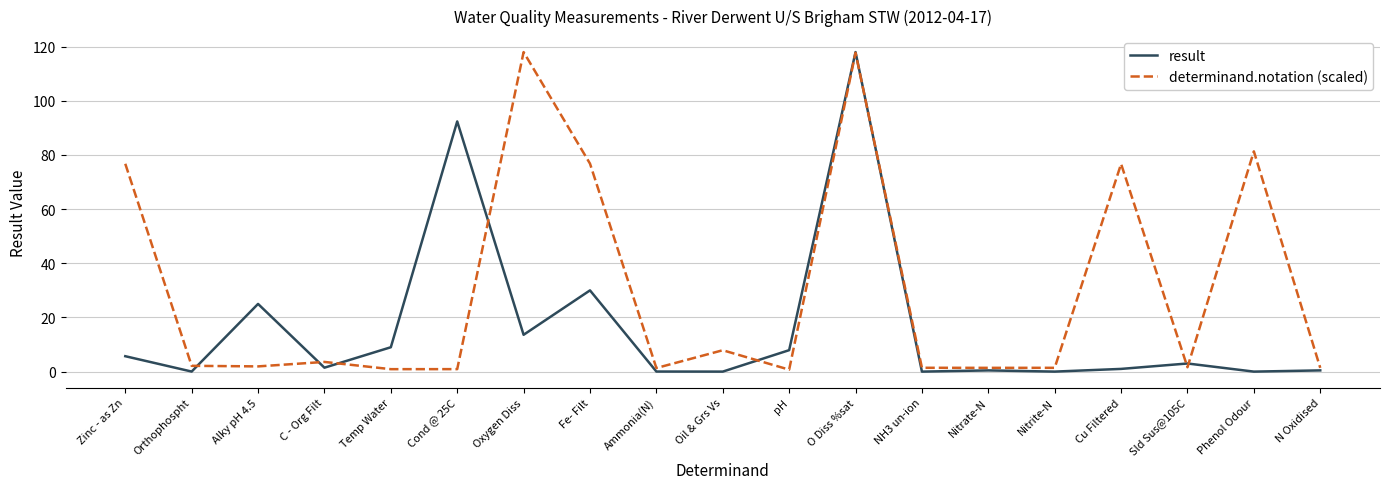

Count the number of data series in this chart.

2